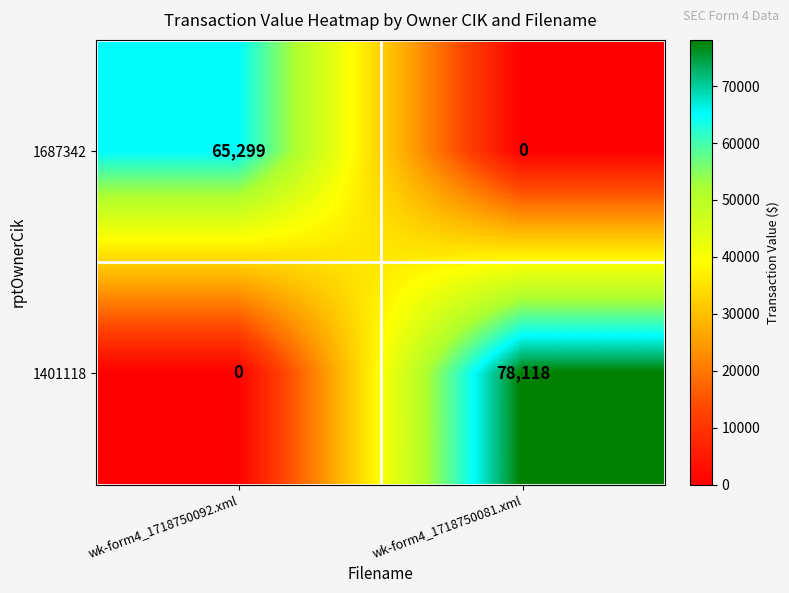

What is the average value of the 1687342 series?

32650